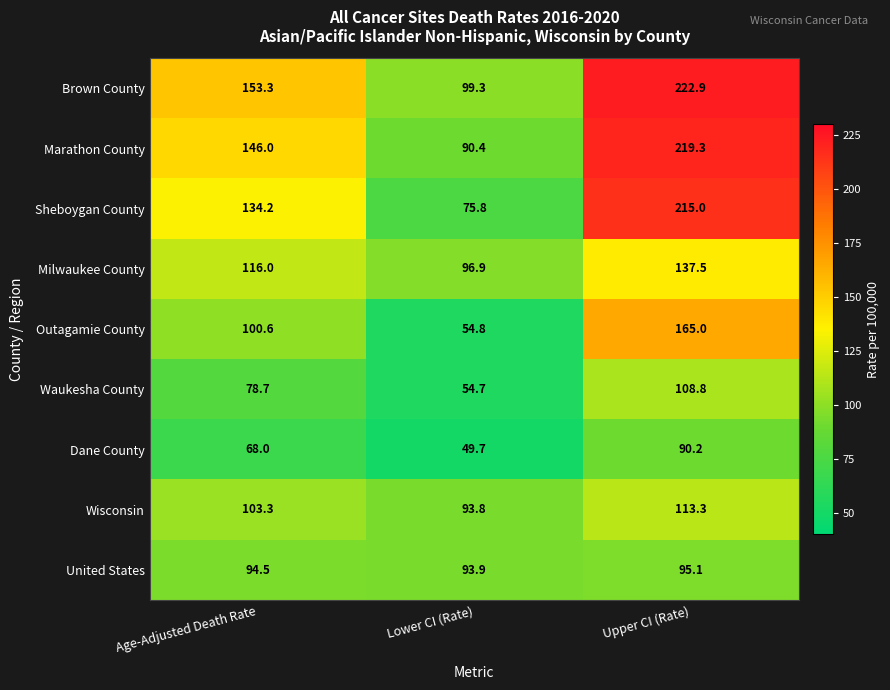

What is the spread (max minus min) of values at Upper CI (Rate)?

132.7